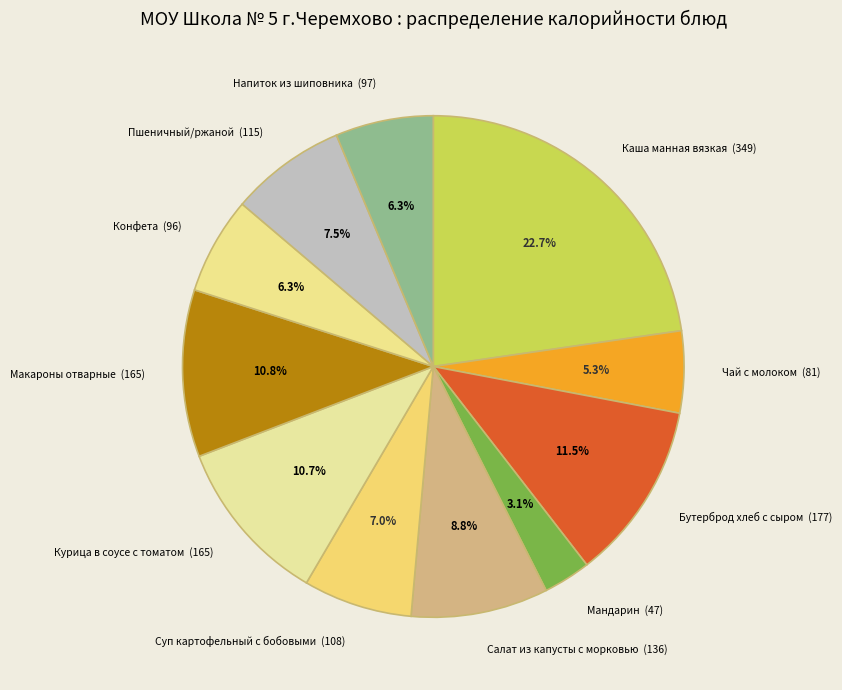

Approximately how many times larger is the value at Чай с молоком compared to Мандарин?

1.7